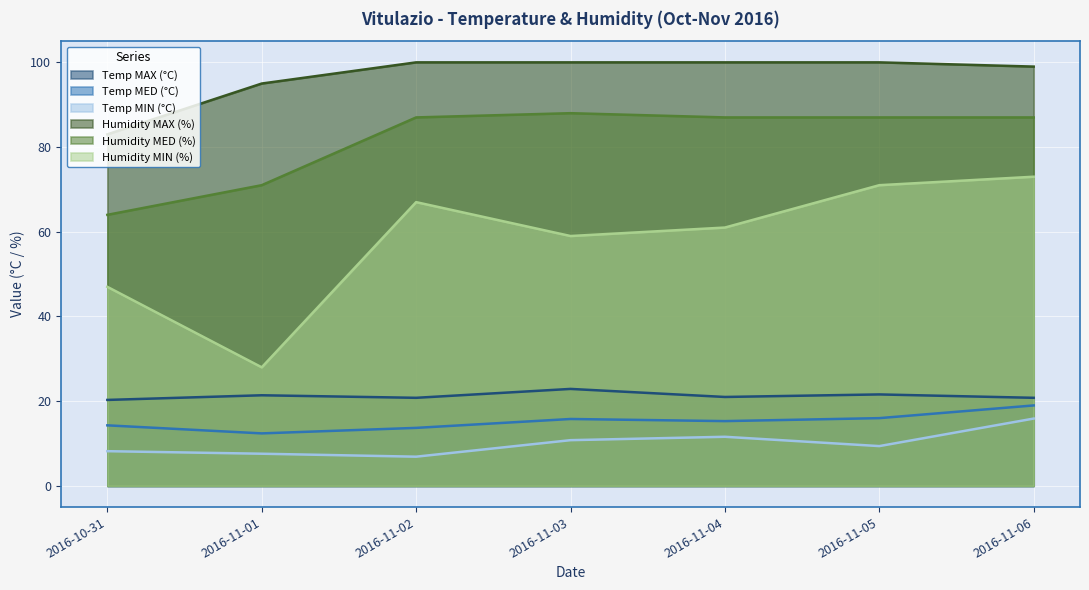

At how many categories does at least one series exceed 9?

7